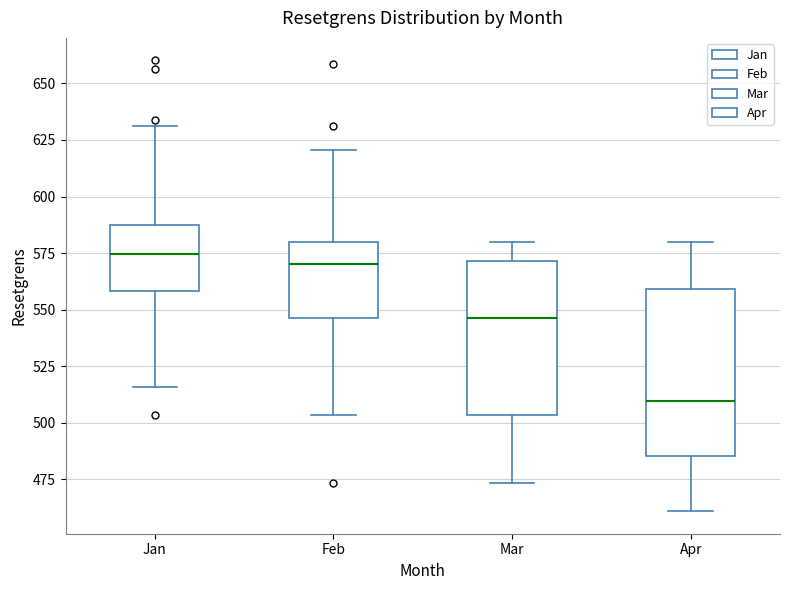

Where does the upper whisker of the box for Jan end on the y-axis? The values are not printed on the chart, so give them approximately, as read against the axis.

630